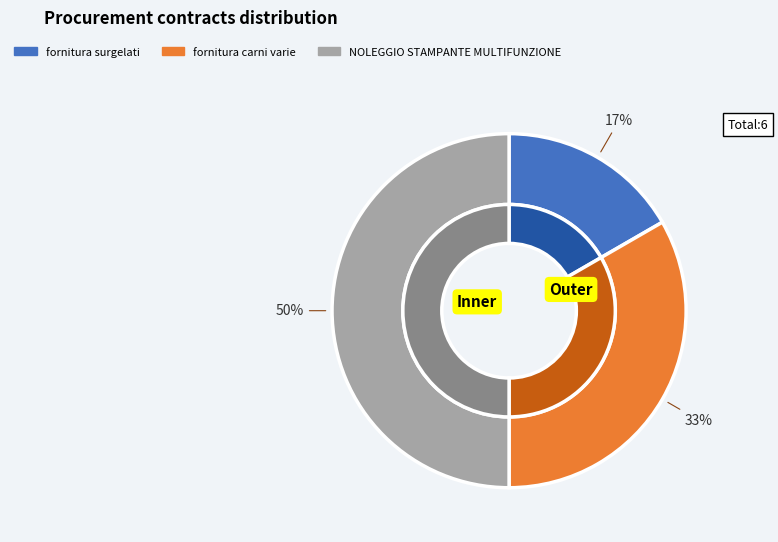

How much of the chart is everything except fornitura carni varie?

66.7%